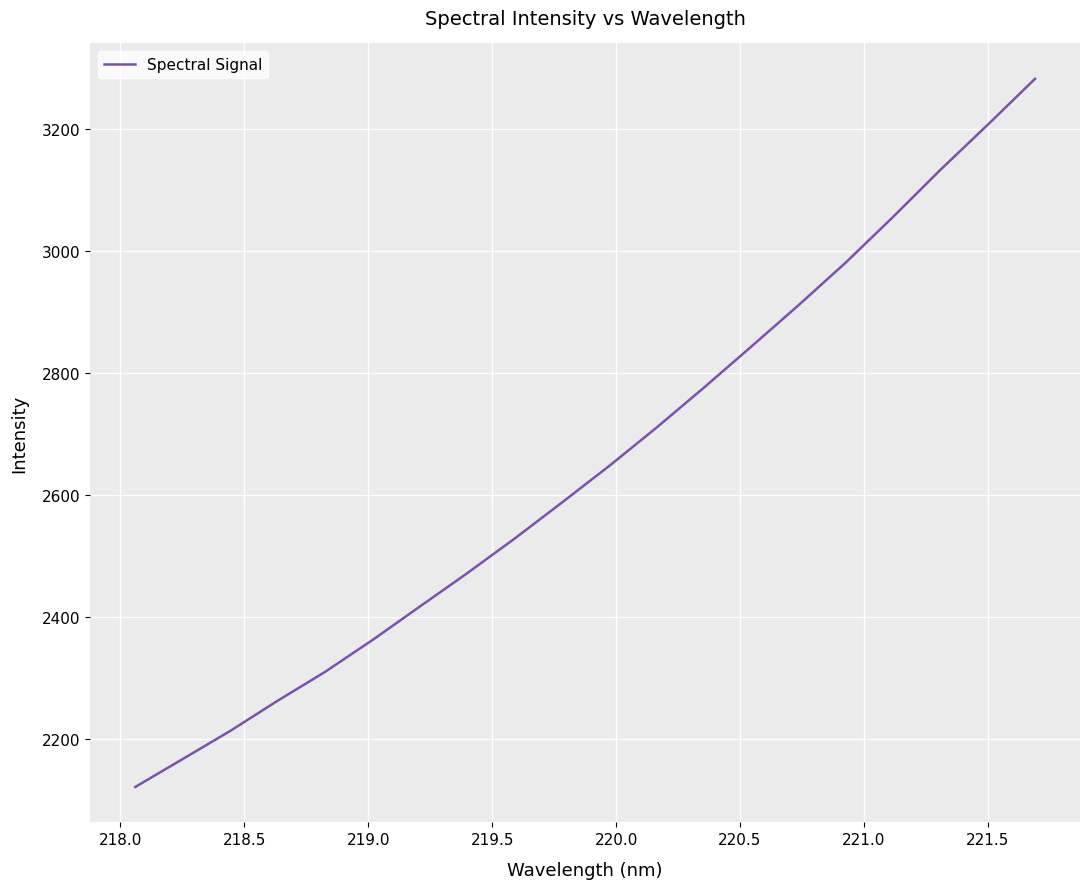

What is the minimum value shown in the chart?

2120.6